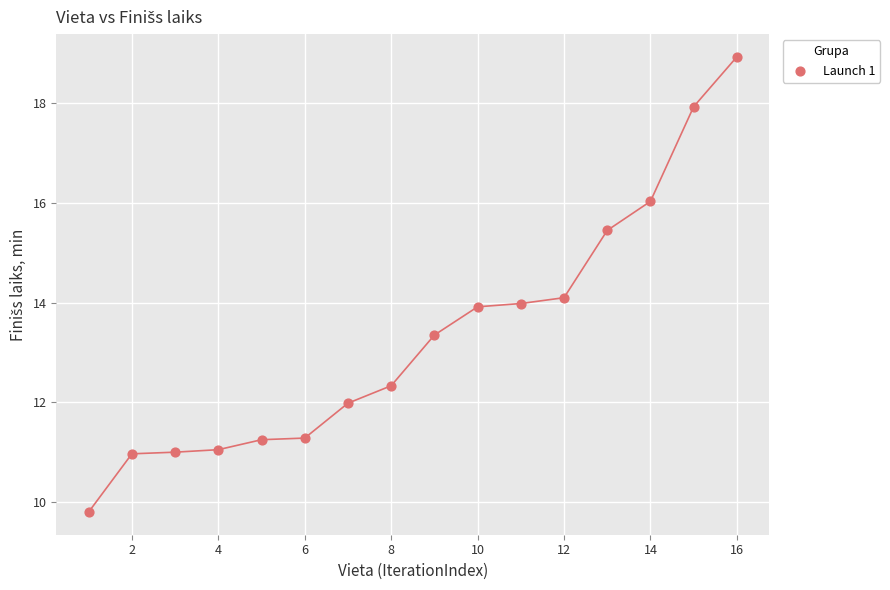

What is the range of Y values (max minus min)?

9.1